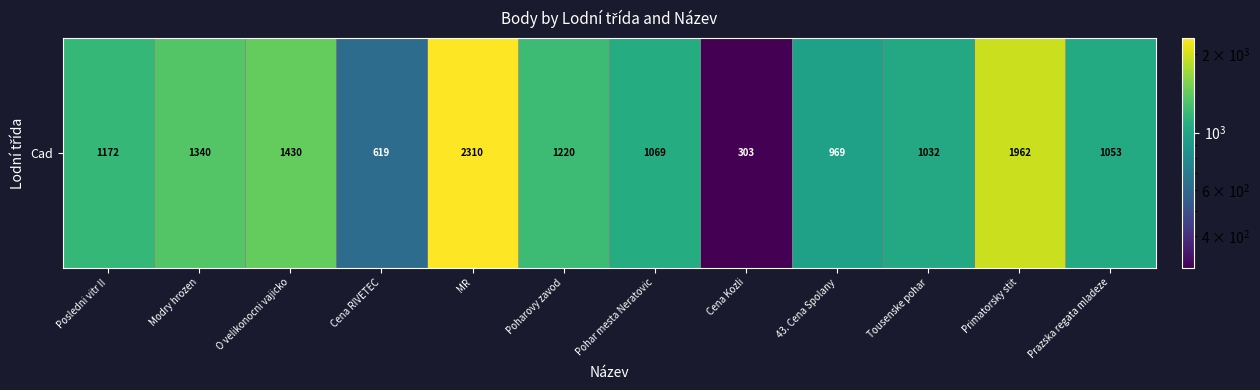

Reading left to right, transcribe all the data shown in this chart.

Posledni vitr II=1172	Modry hrozen=1340	O velikonocni vajicko=1430	Cena RIVETEC=619	MR=2310	Poharovy zavod=1220	Pohar mesta Neratovic=1069	Cena Kozli=303	43. Cena Spolany=969	Tousenske pohar=1032	Primatorsky stit=1962	Prazska regata mladeze=1053